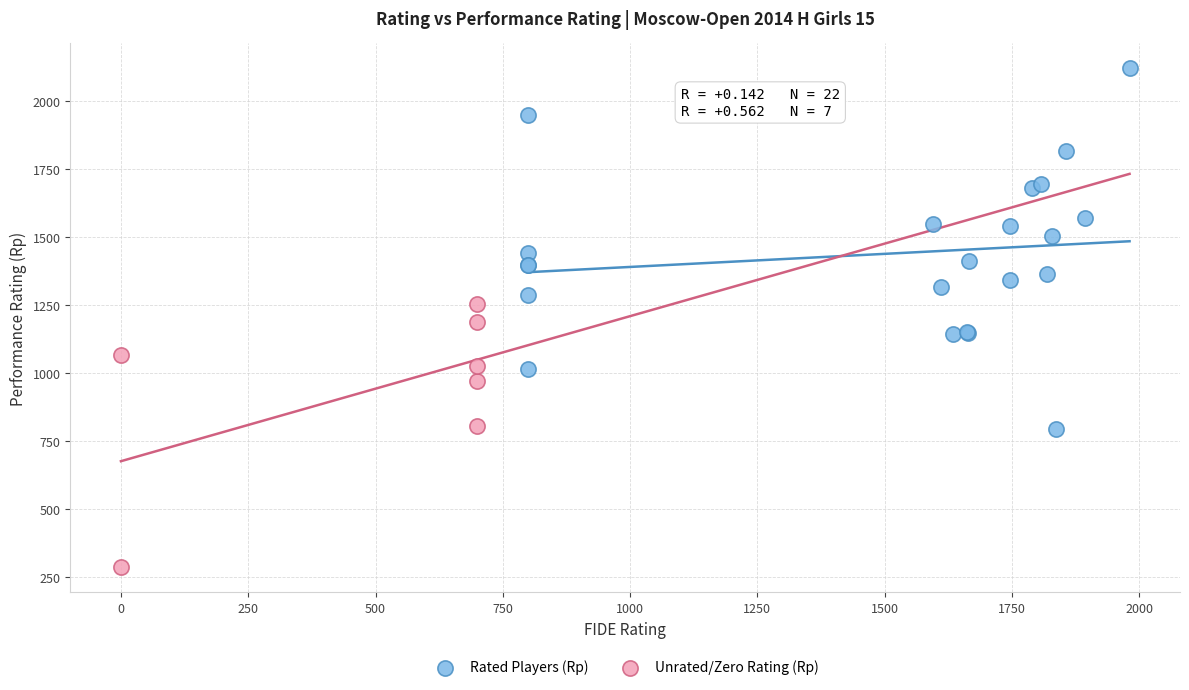

Which series contains the highest Y value?

Rated Players (Rp)